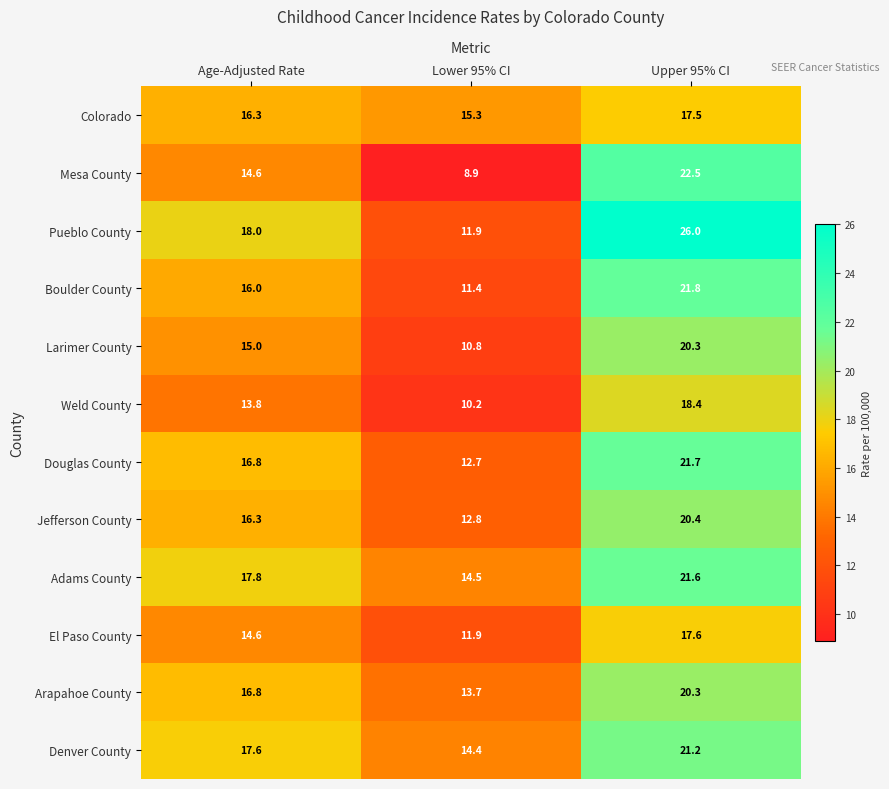

What is the difference between the maximum and minimum values in the Adams County series?

7.1